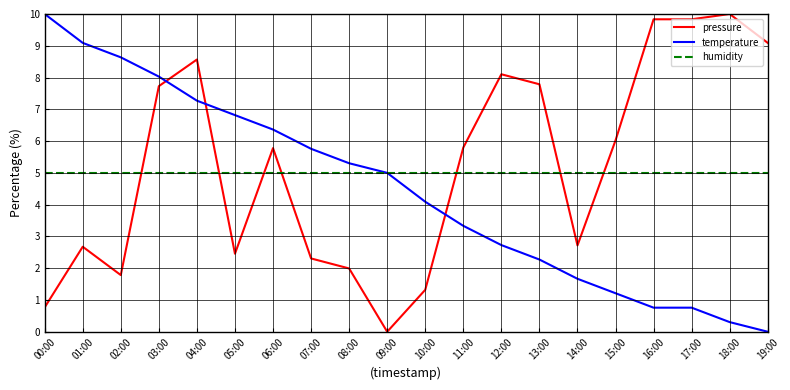

At 07:00, list the series in order from smallest to largest.

pressure, humidity, temperature